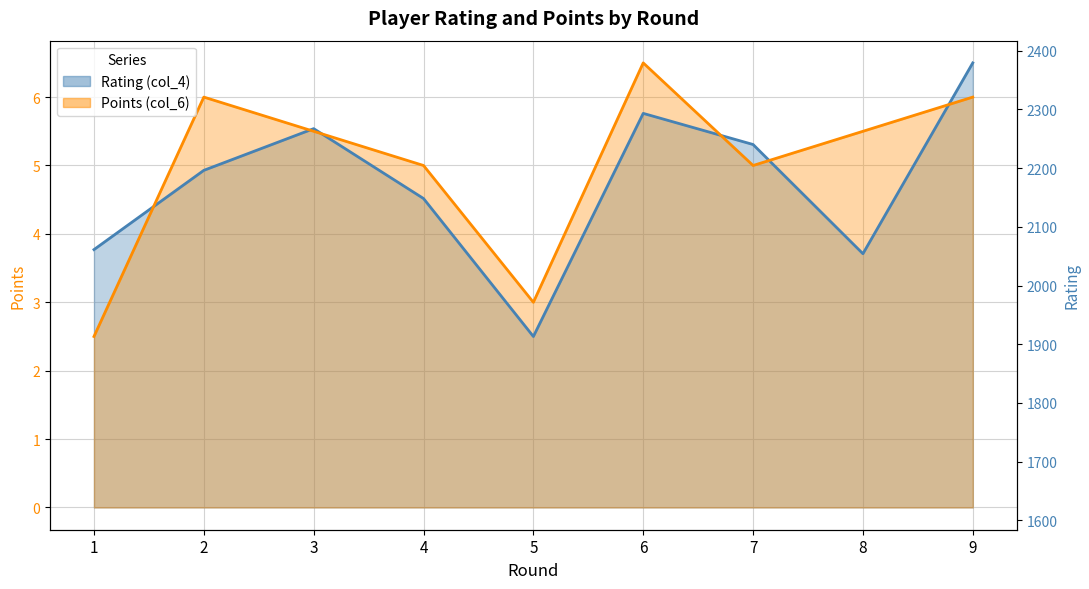

Where is the first local maximum for Rating (col_4)?

3